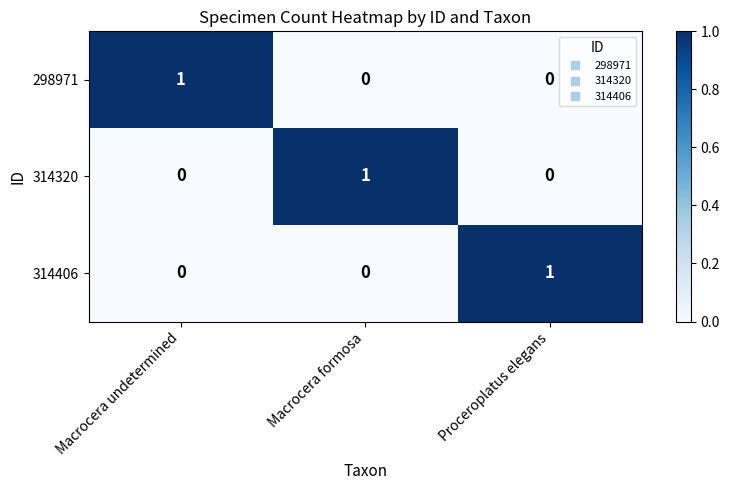

How many 314406 values are between 0 and 1?

3